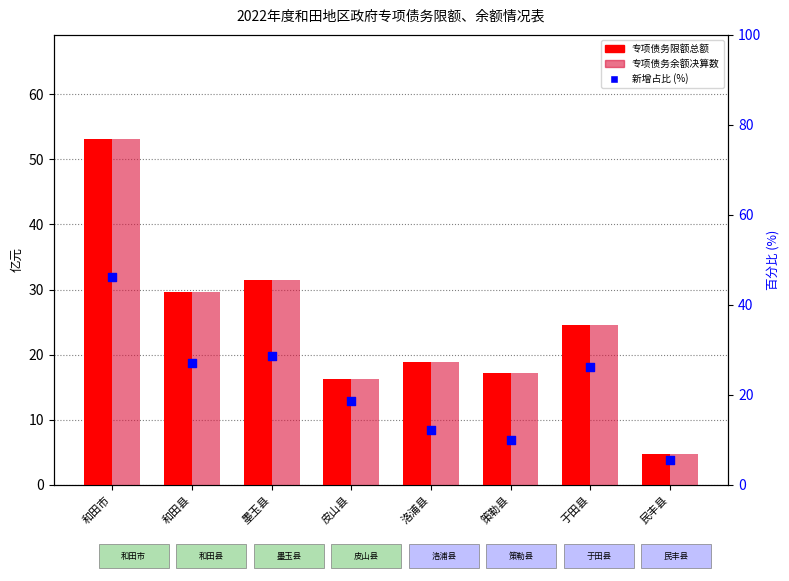

Which series reaches the maximum Y coordinate?

专项债务限额总额